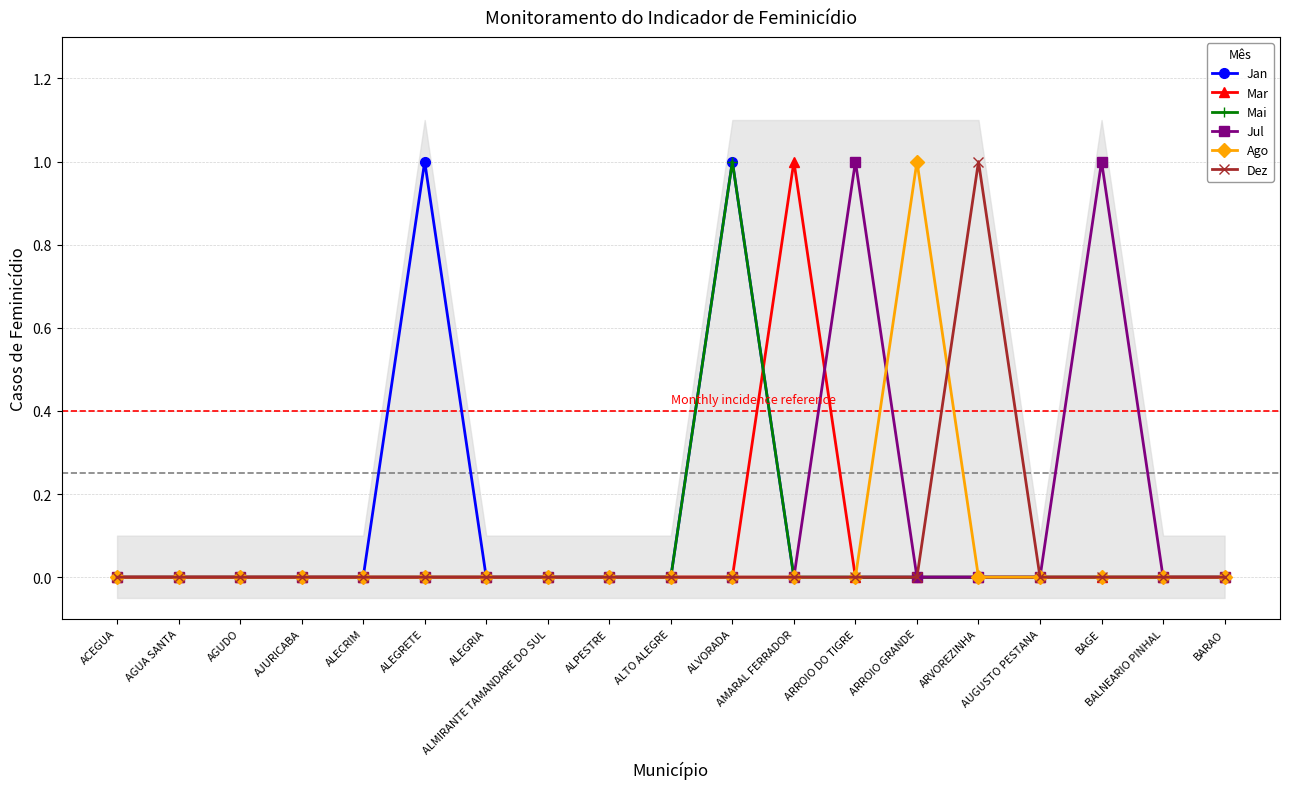

After their last crossing, which series has the higher values: Mar or Mai?

Mar